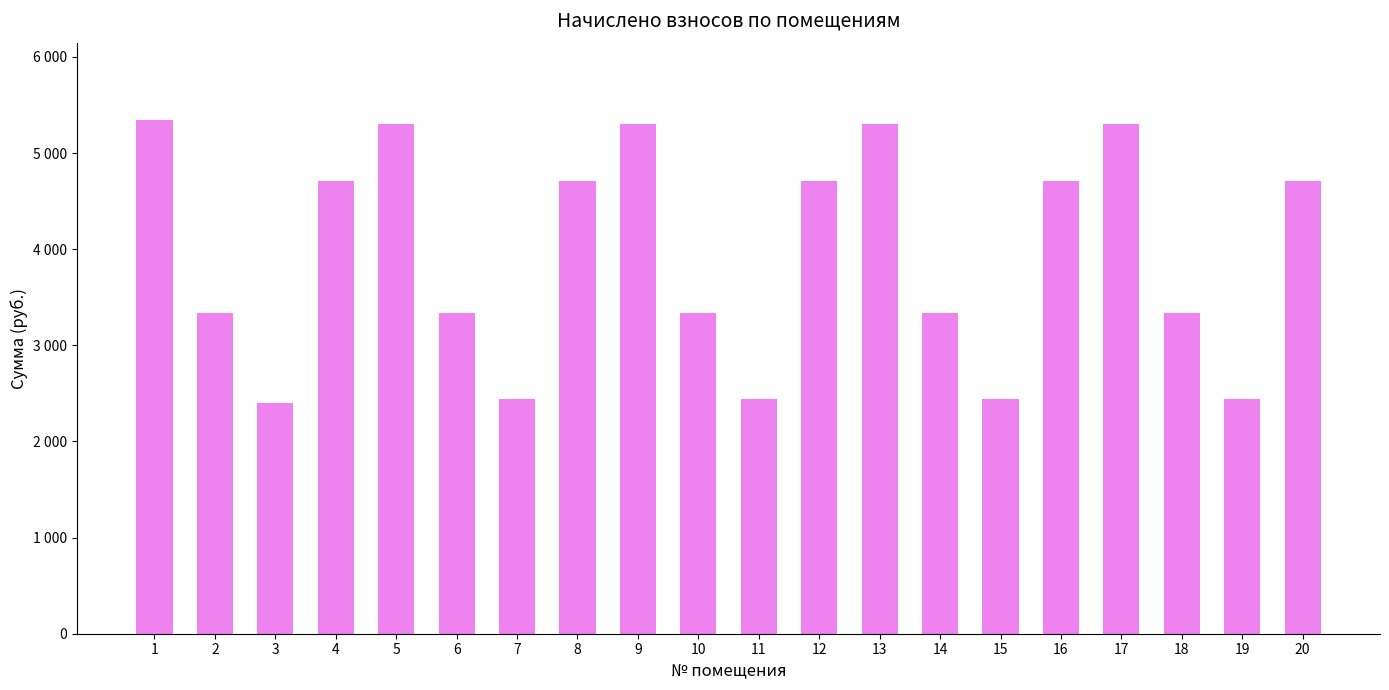

At which category does the chart reach its peak across all series?

1